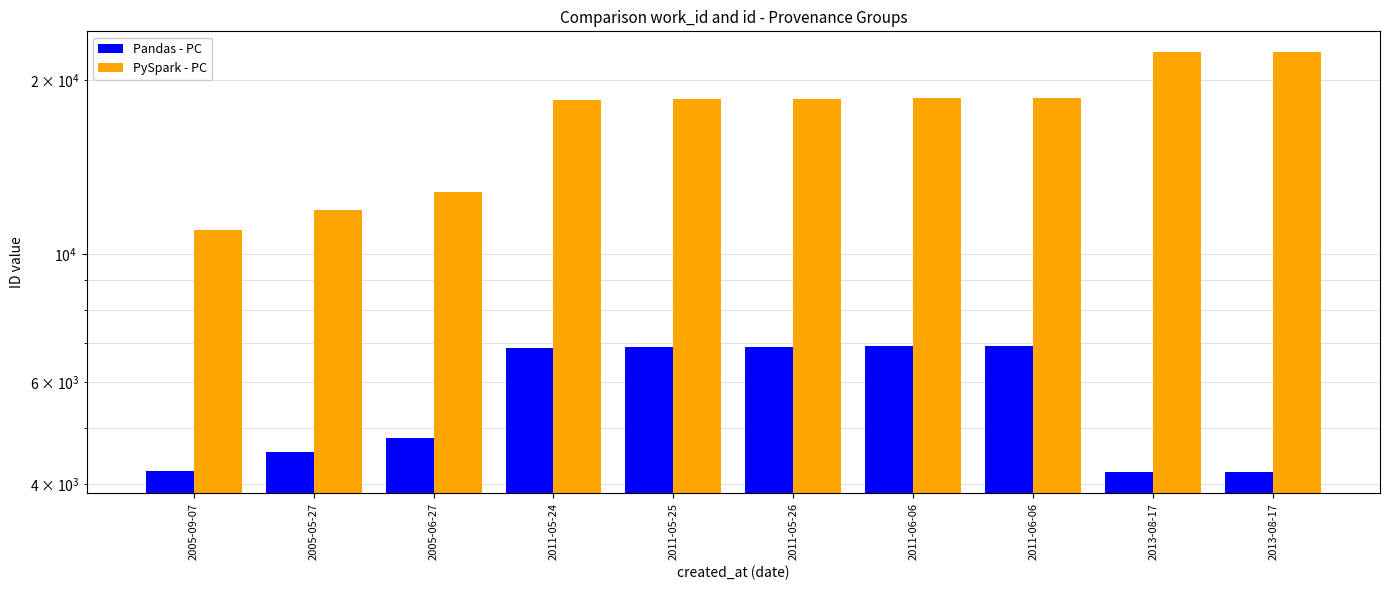

Are the bars grouped side by side (vs. stacked)?

Yes